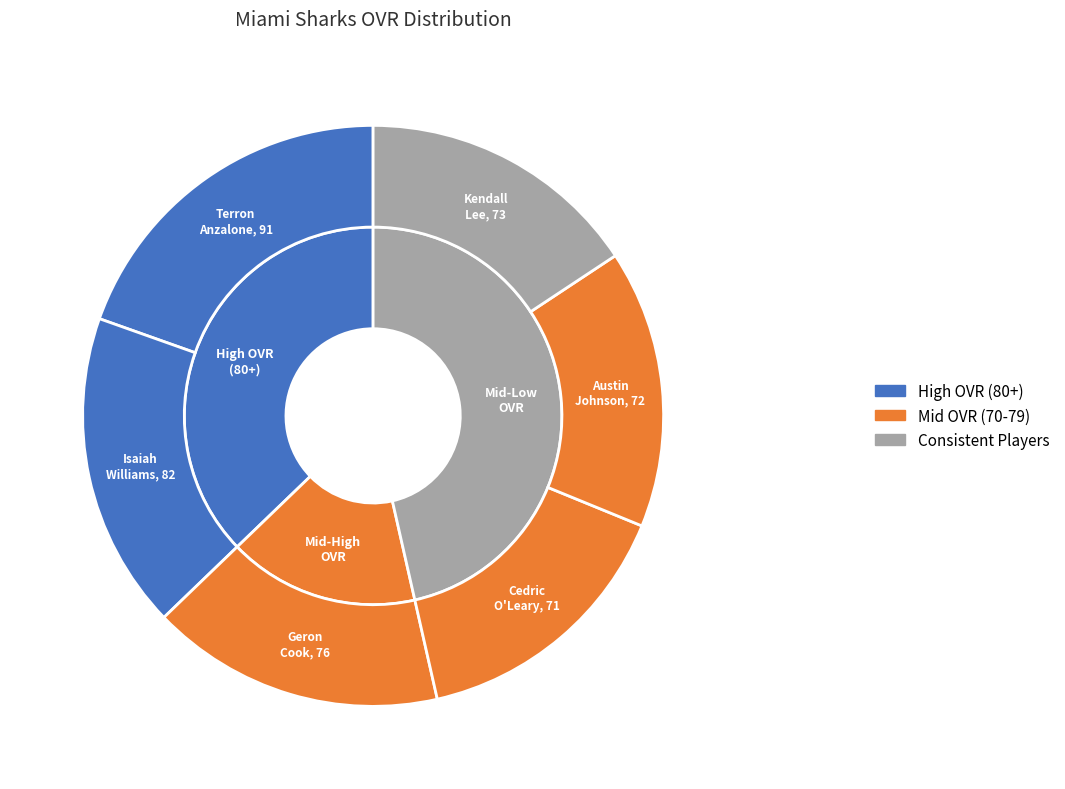

To the nearest percent, what percentage of the pie is Geron Cook?

16%